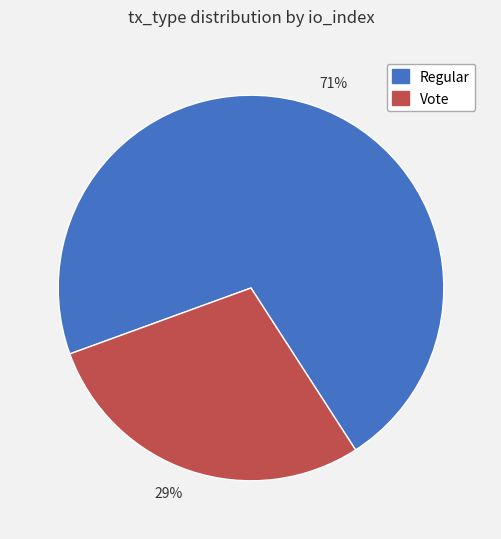

How many segments does this pie chart have?

2